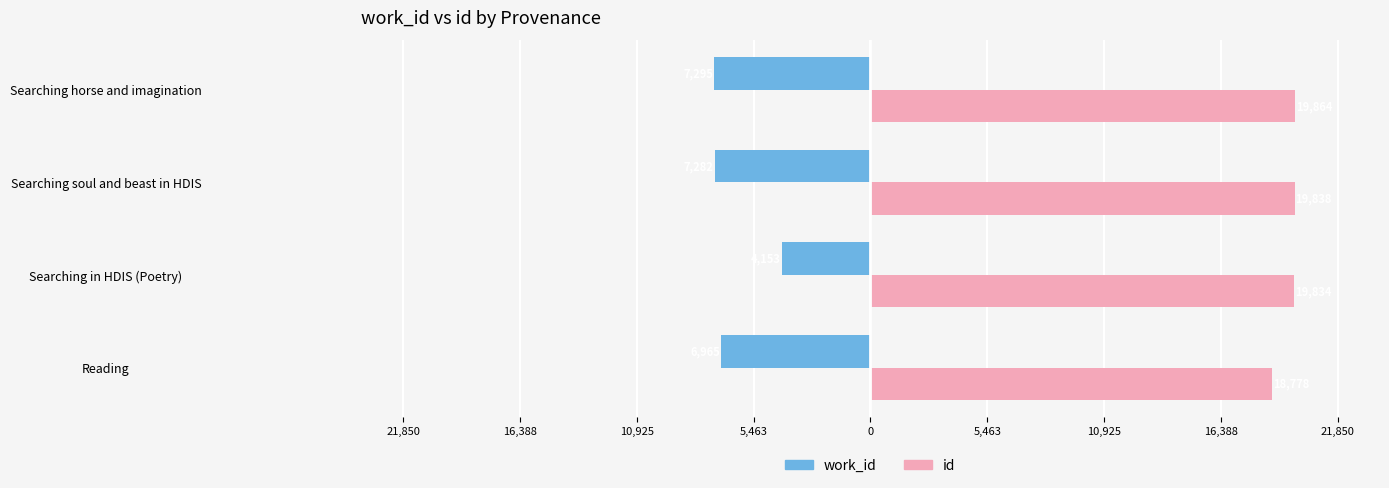

What are all the series names shown in the legend?

work_id, id